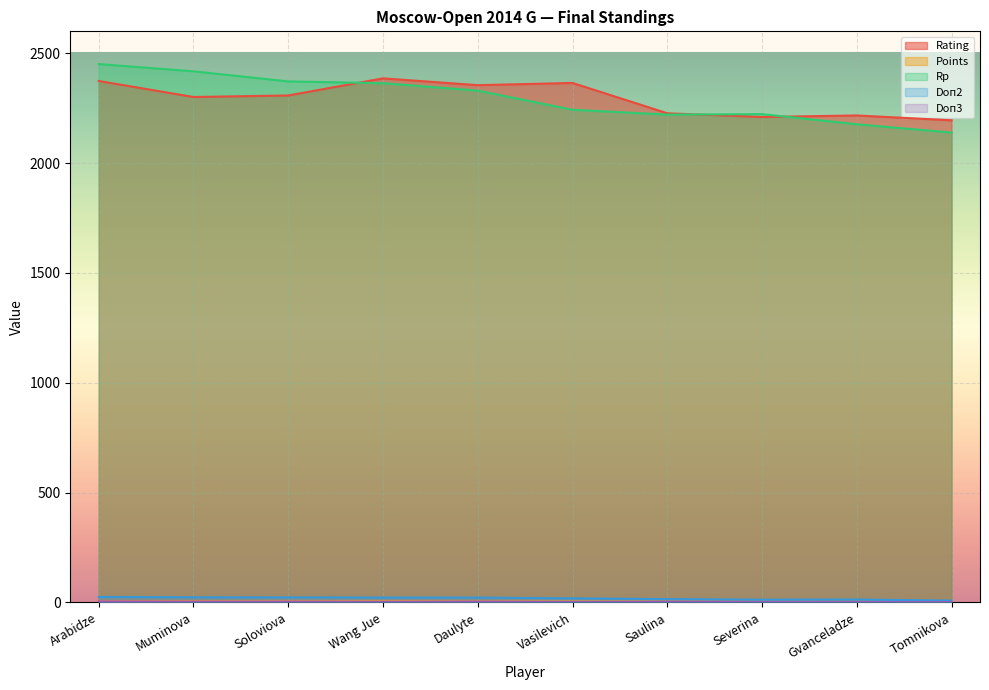

How many data points does each series have?

10